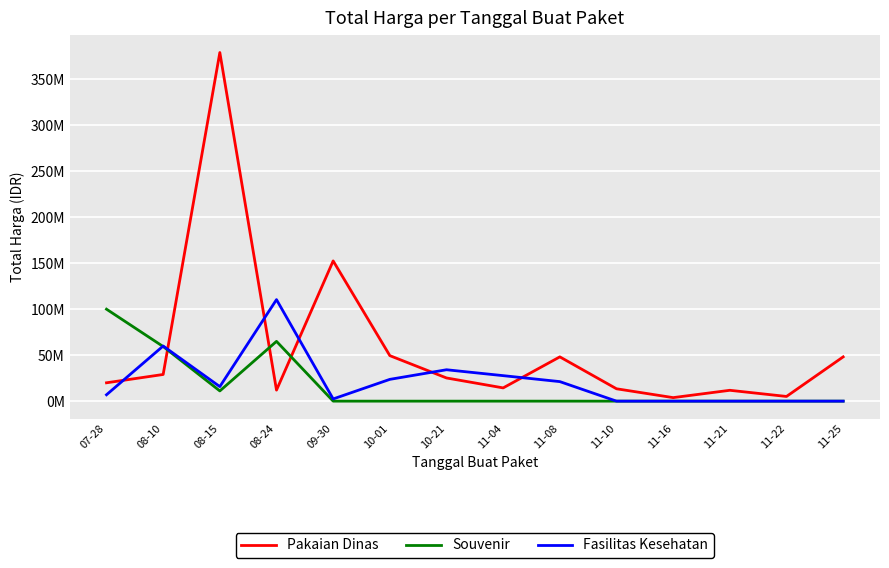

Which series has the largest total across all categories?

Pakaian Dinas